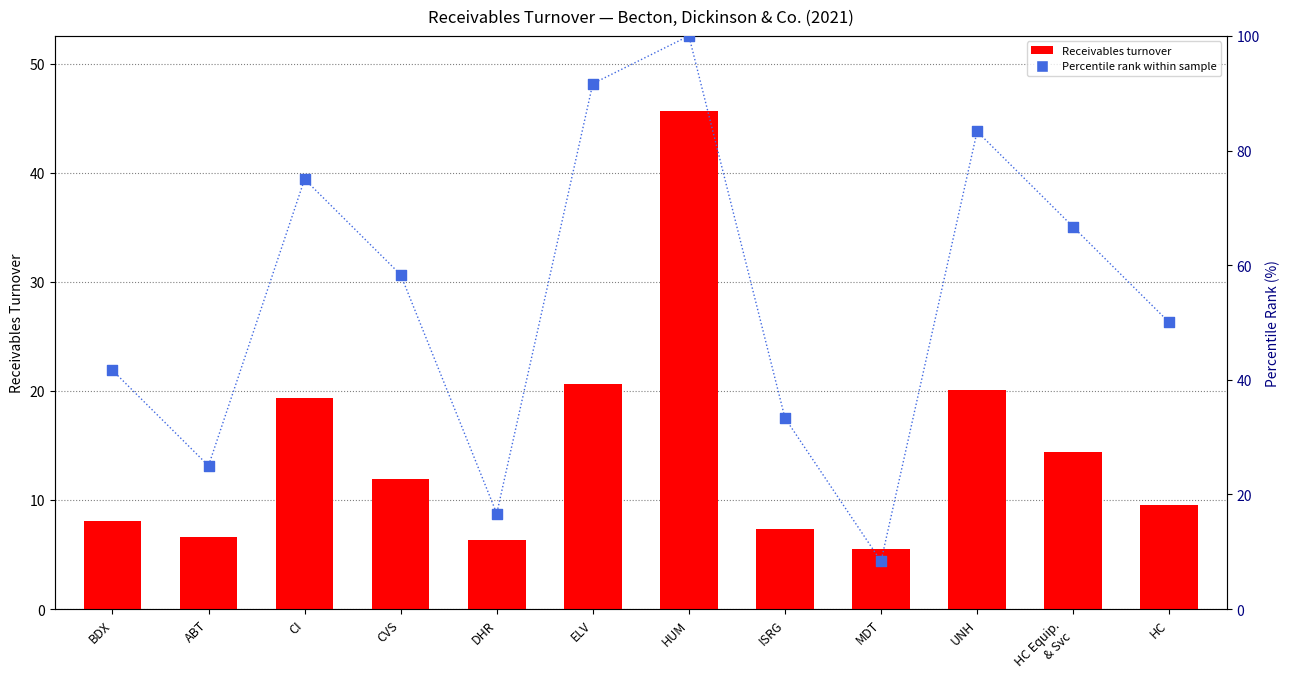

Which series has the widest spread of Y values?

Percentile rank